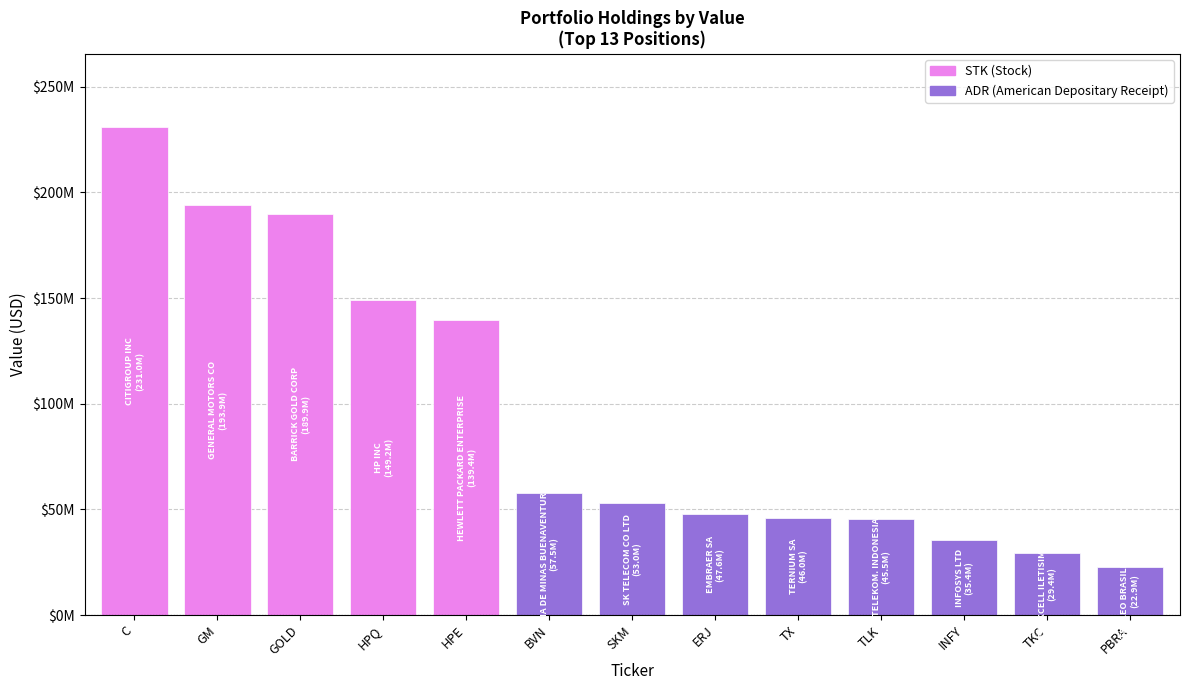

The value at SKM is 53025000. True or false?

True